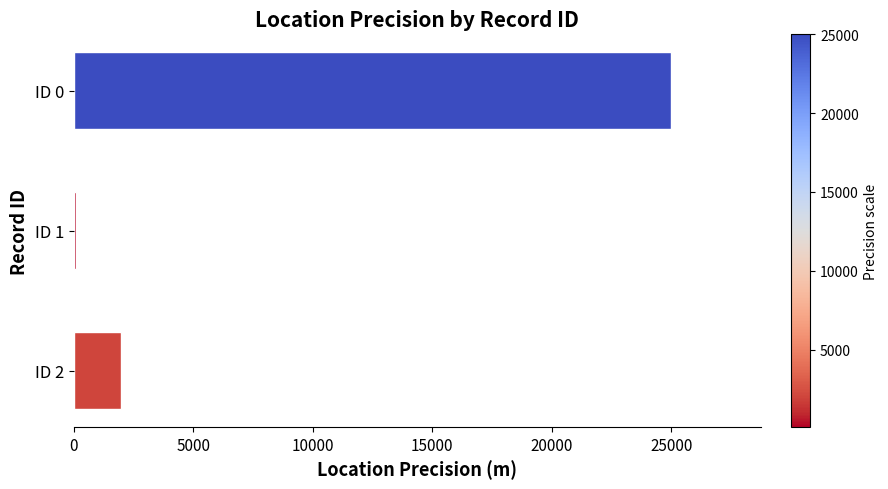

Are the bars grouped side by side (vs. stacked)?

No